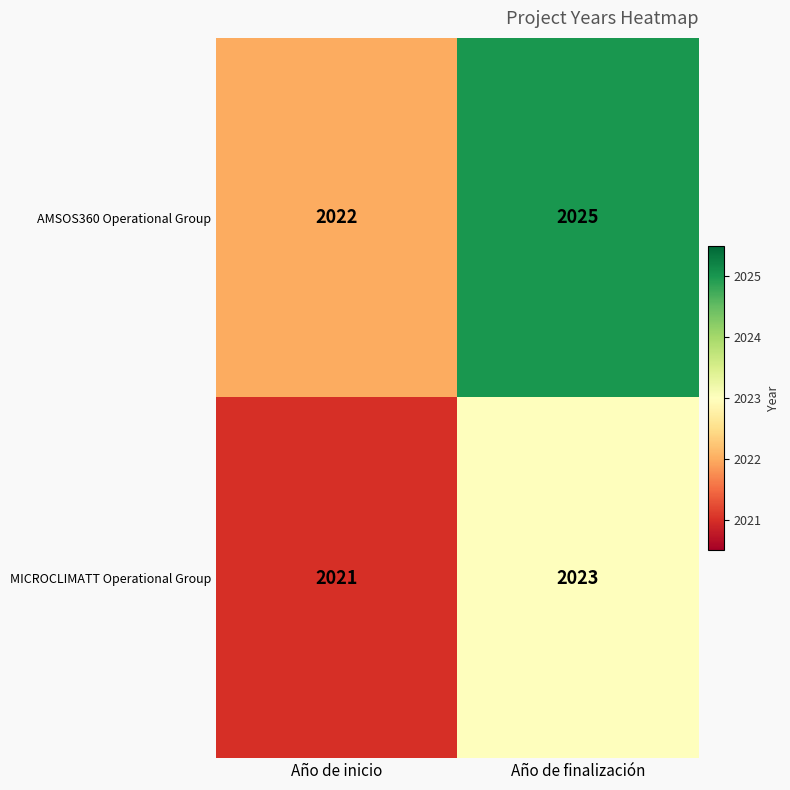

What is the greatest value displayed?

2025